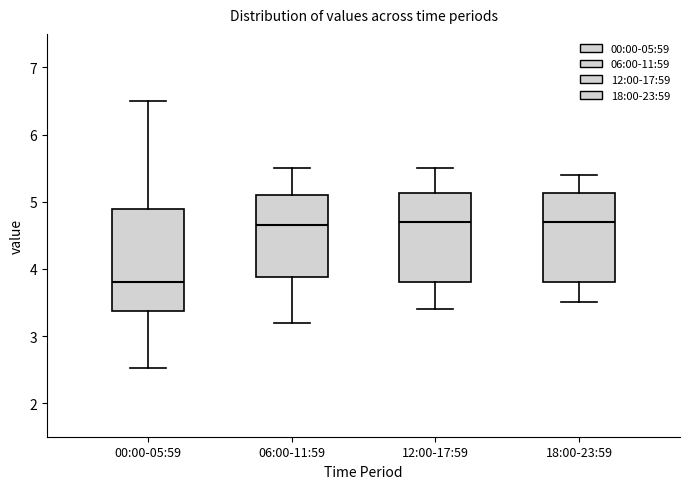

Which box has the lowest median line?

00:00-05:59